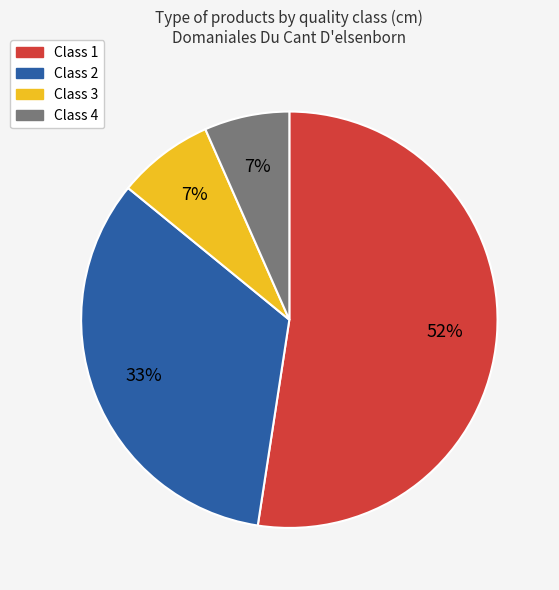

Is there a majority slice in this chart?

Yes